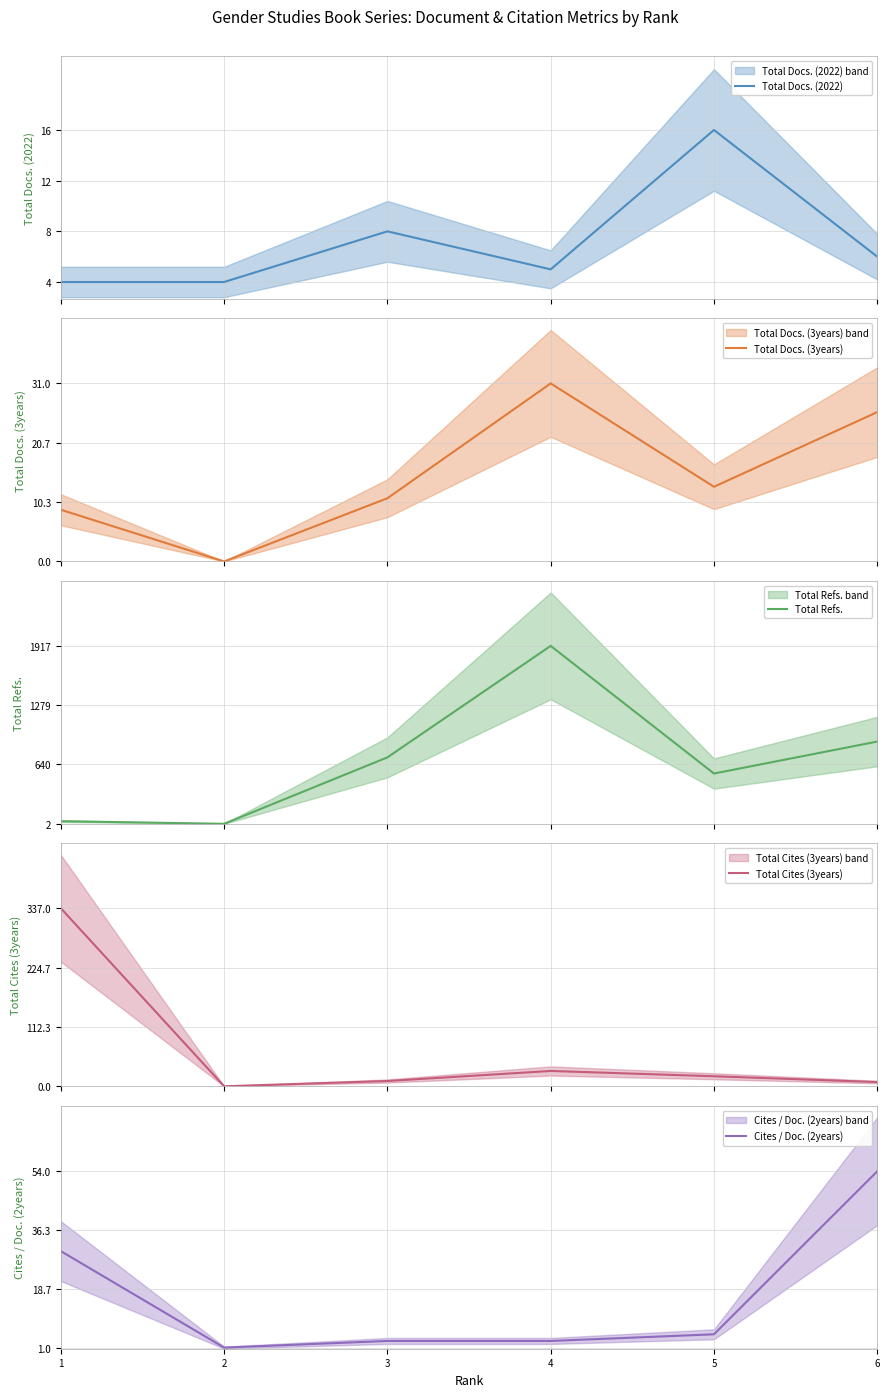

Does the chart display data point markers on the line(s)?

No